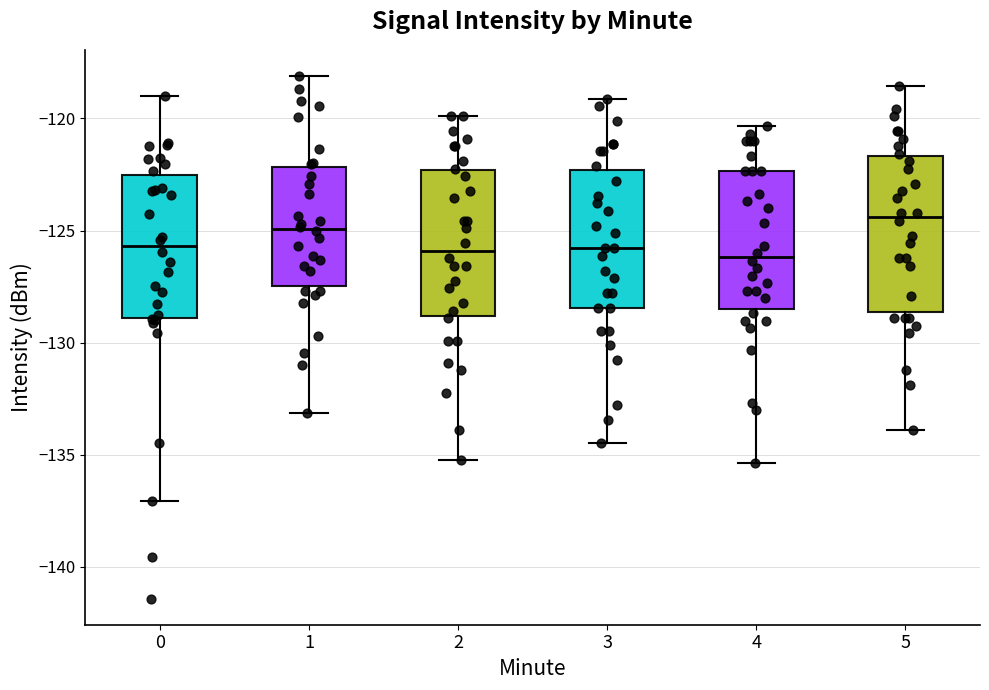

Comparing the boxes themselves (not the whiskers), which one is the tallest?

5